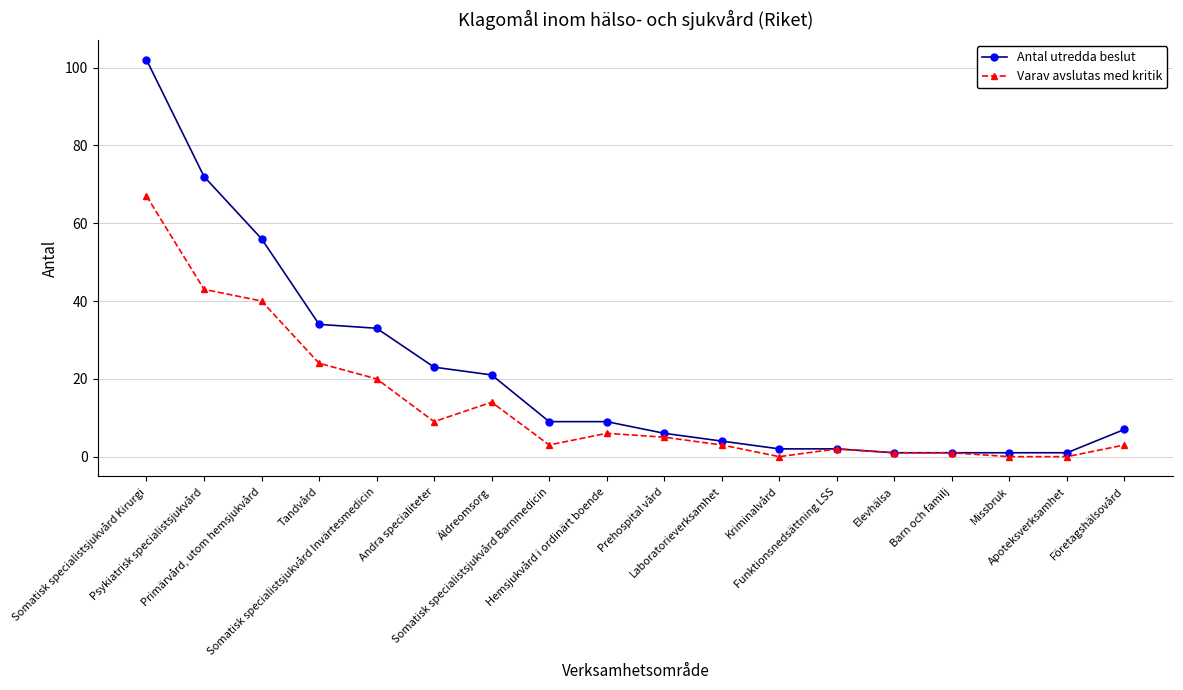

How many data points in Antal utredda beslut are less than 9?

9